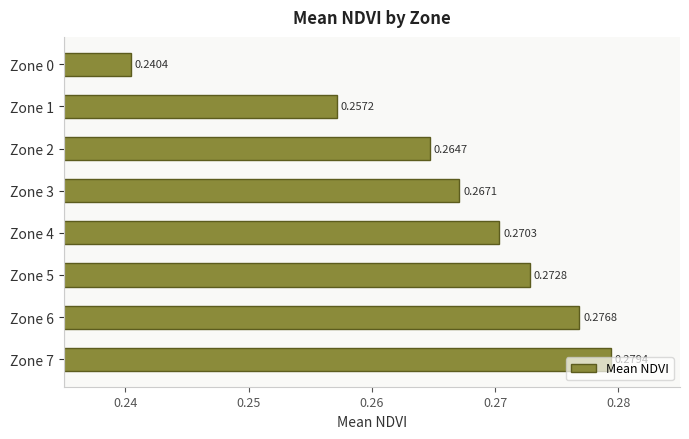

What is the sum of all values?

2.1